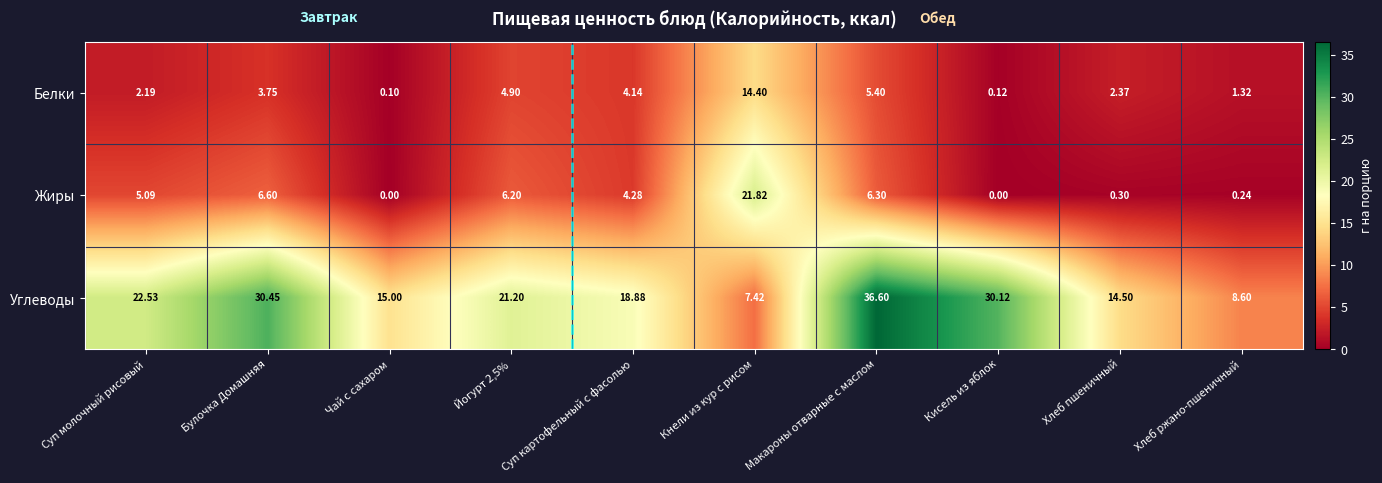

Where is Жиры nearest to the value 10?

Булочка Домашняя